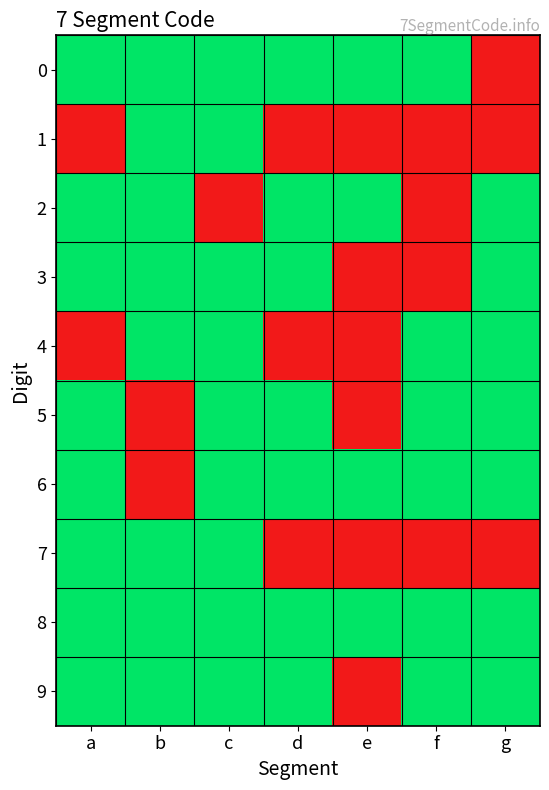

At which category is the sum across all series the highest?

c